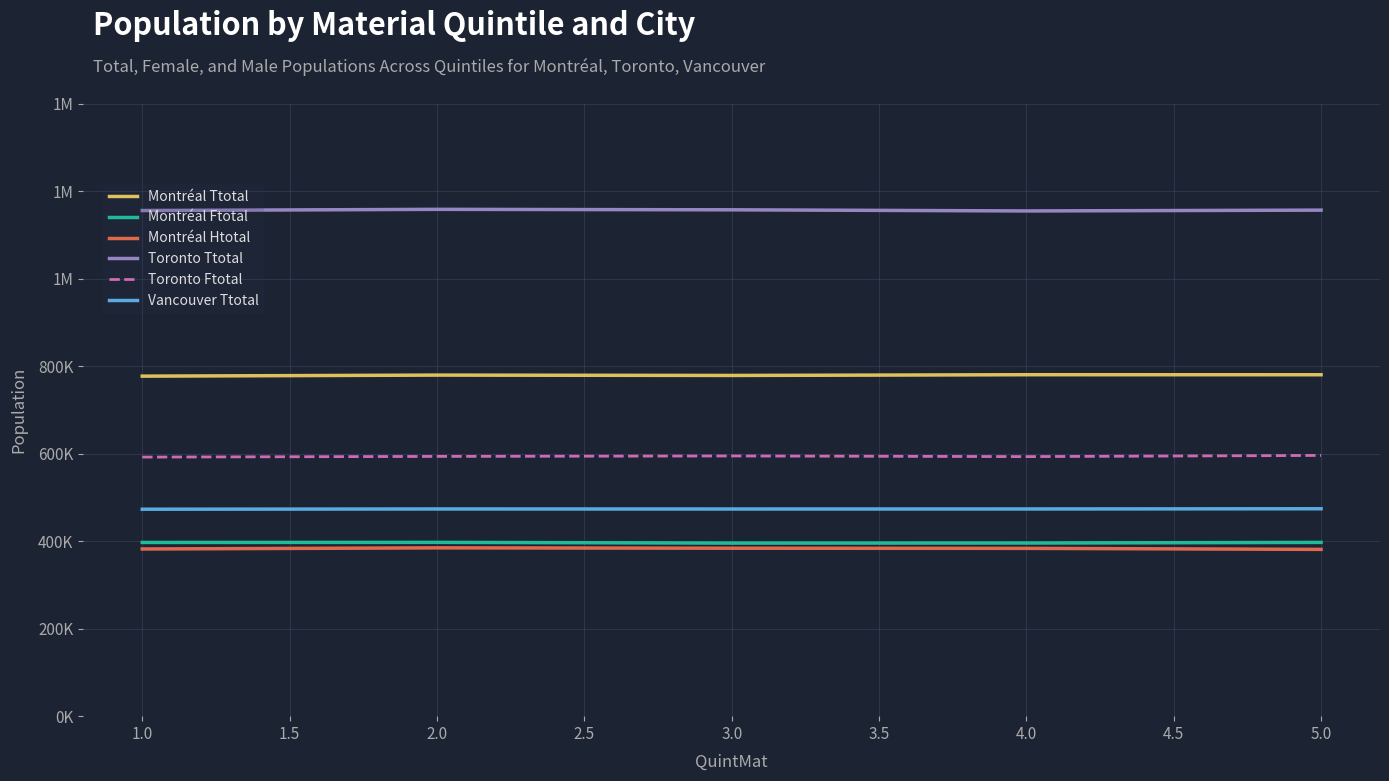

Is this an area chart (filled region under the line)?

No